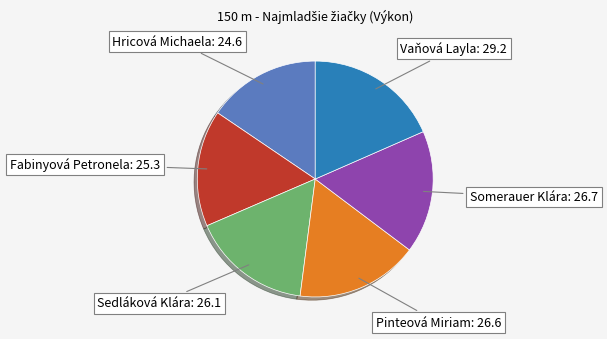

Does any single category account for the majority?

No